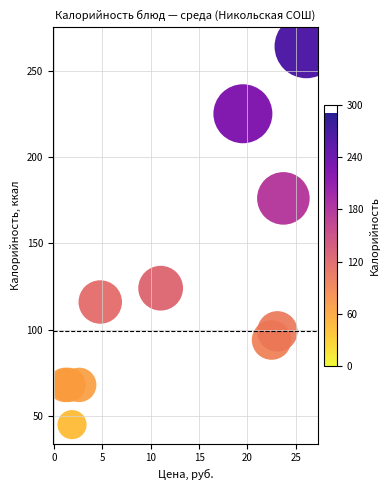

What Y value in the scatter plot is closest to 154?

176